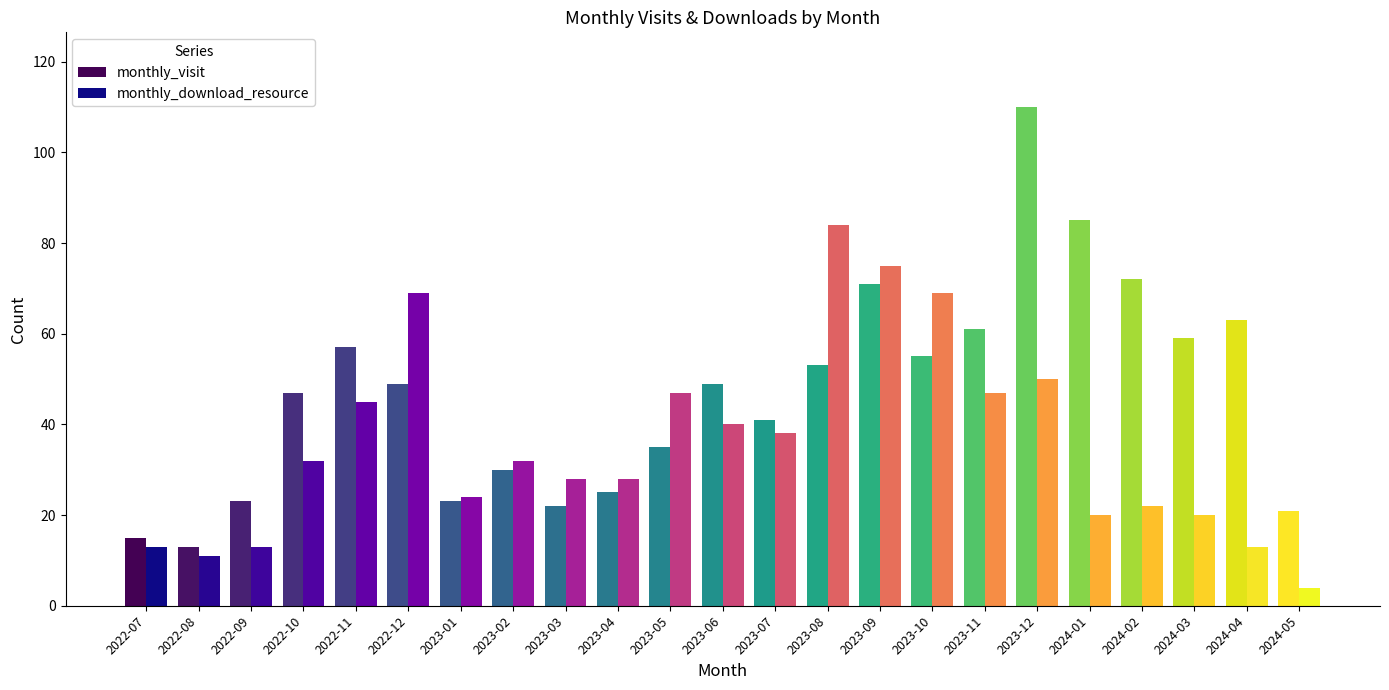

Does the chart contain stacked bars?

No